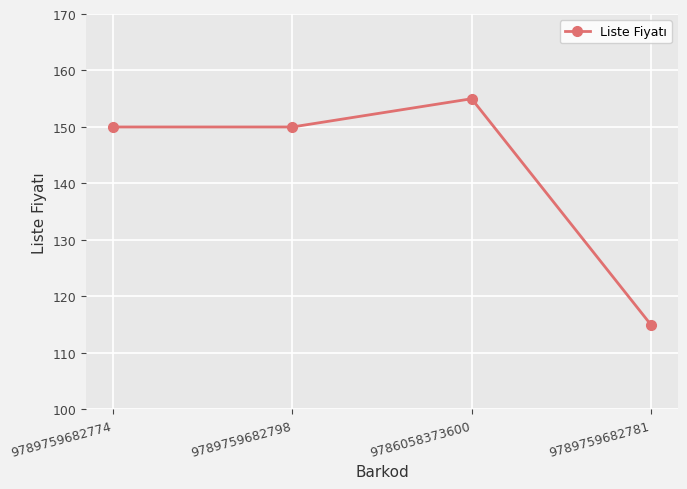

What is the value of the 2nd point from the left?

150